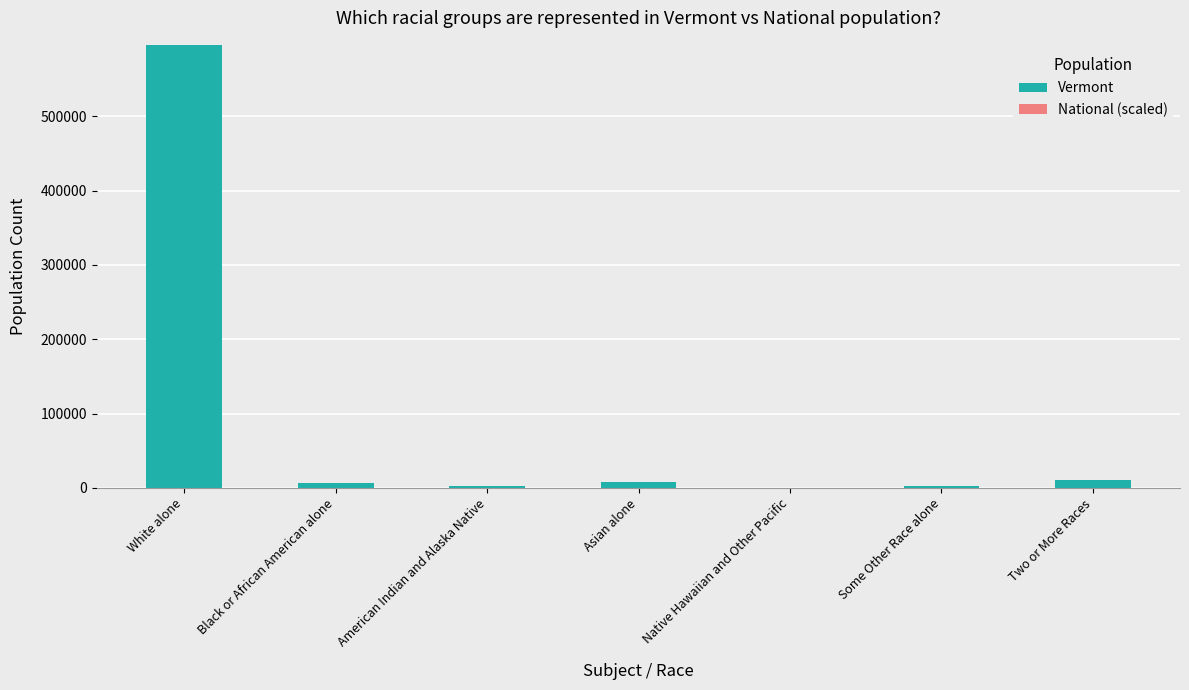

At which category is the sum across all series the highest?

White alone